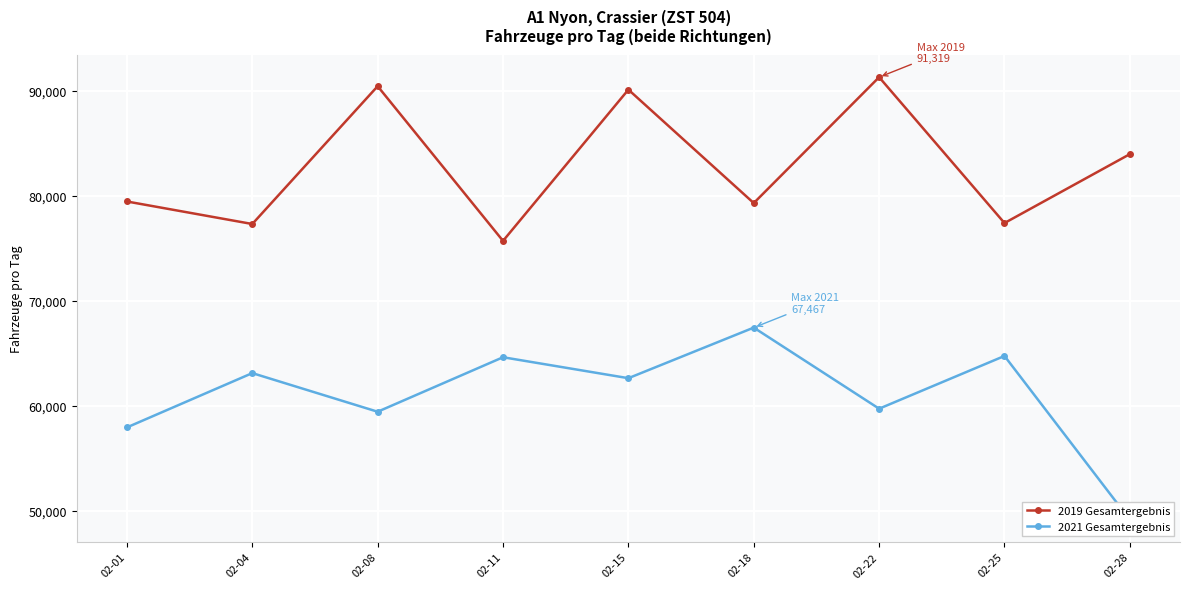

At which label does 2021 Gesamtergebnis first exceed 62649?

02-04